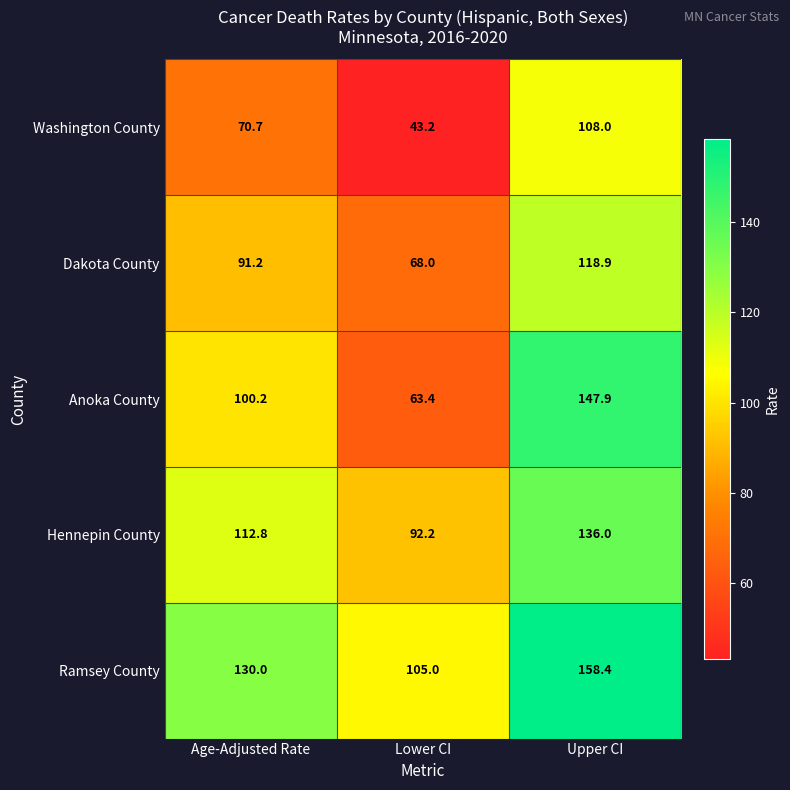

Is it true that Hennepin County equals 92.2 at Lower CI?

True